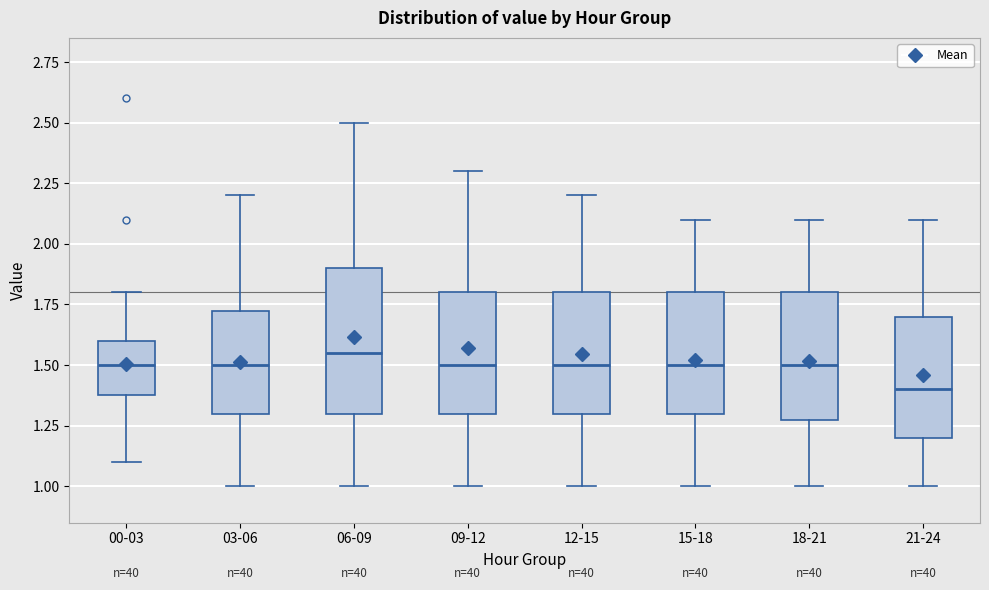

Which box is the tallest, from its lower edge to its upper edge?

06-09